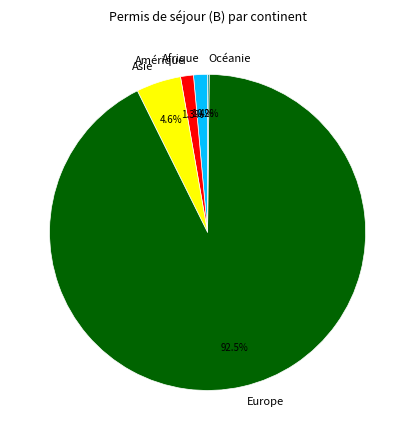

Do Amérique and Afrique together represent more than half of the pie?

No